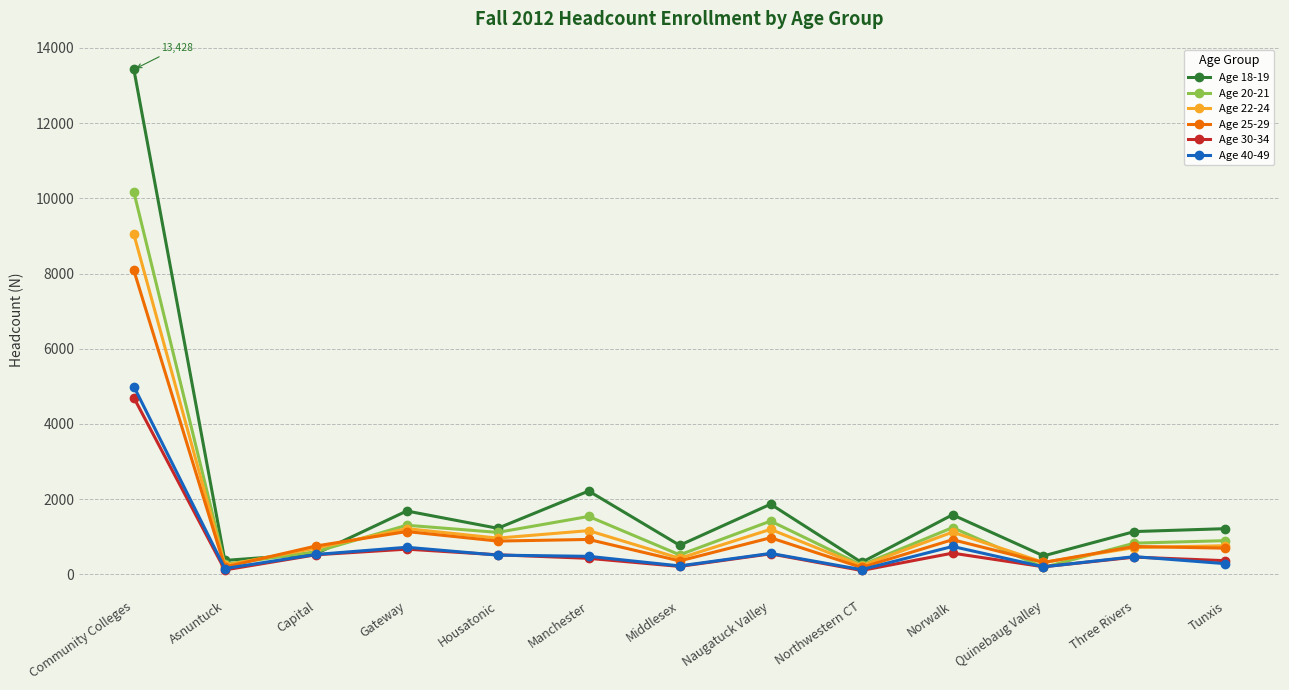

Does the chart have visible grid lines?

Yes